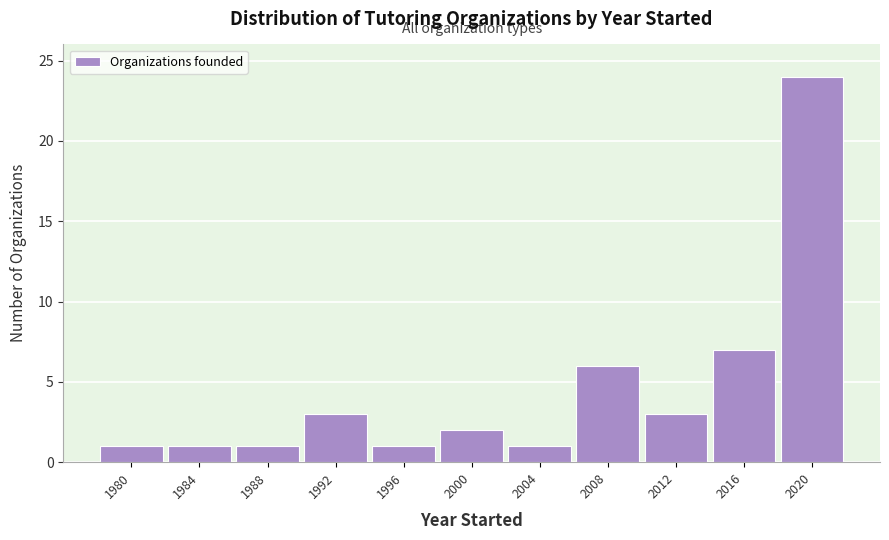

Reading right to left, list all the values displayed in this chart.

24	7	3	6	1	2	1	3	1	1	1